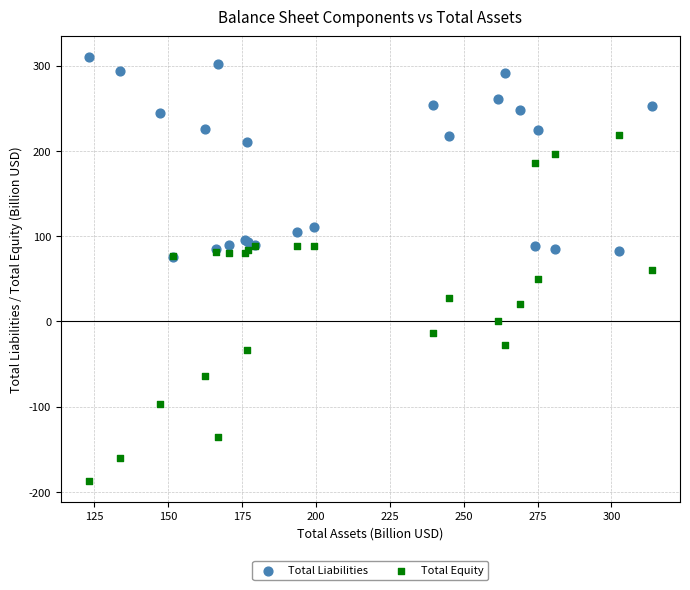

What are all the series names shown in the legend?

Total Liabilities, Total Equity